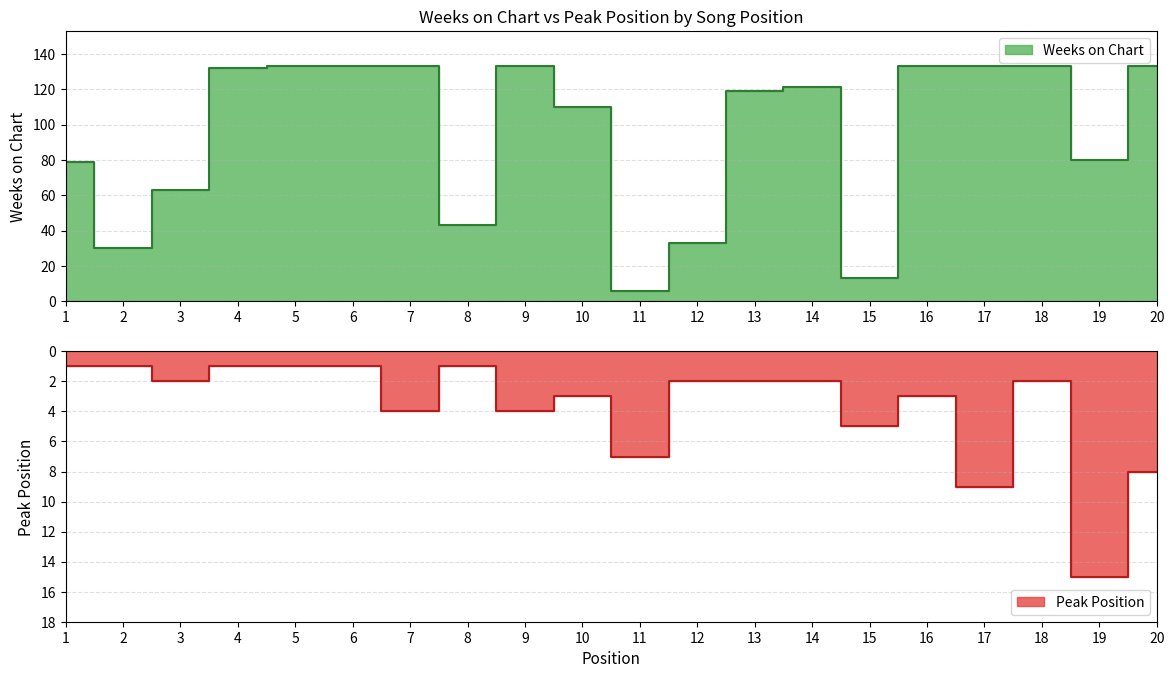

Which category has the lowest value across all series?

1